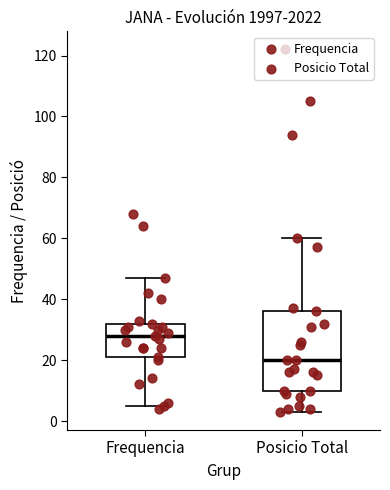

Where does the lower whisker of the box for Frequencia end on the y-axis? The values are not printed on the chart, so give them approximately, as read against the axis.

6